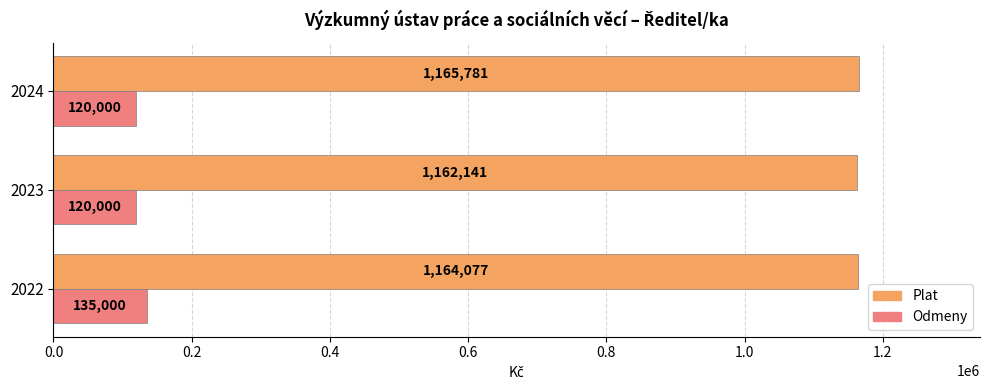

What is the sum of all Plat values?

3491999